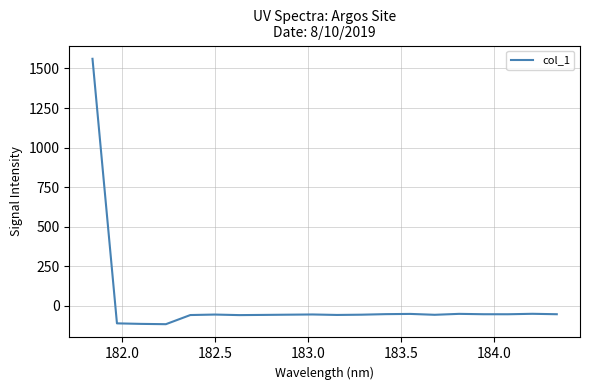

What is the minimum value shown in the chart?

-115.0